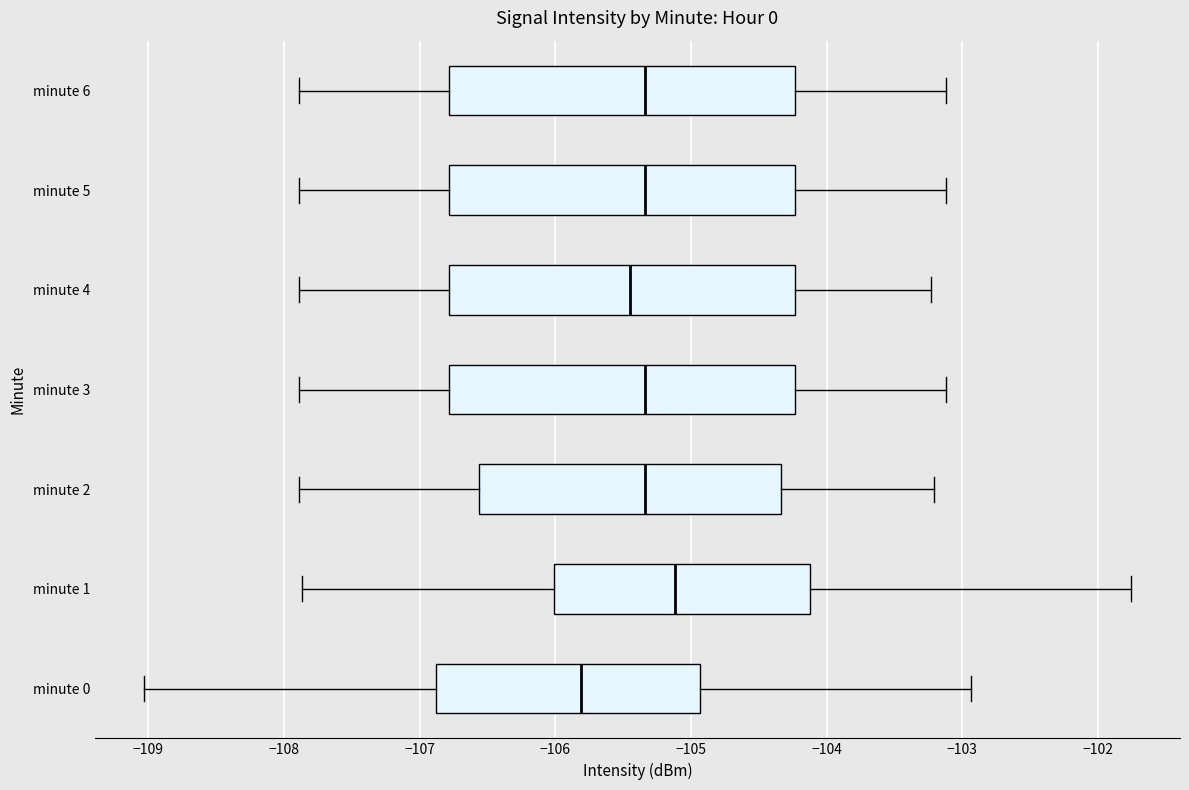

Which box has the furthest to the left median line?

minute 0